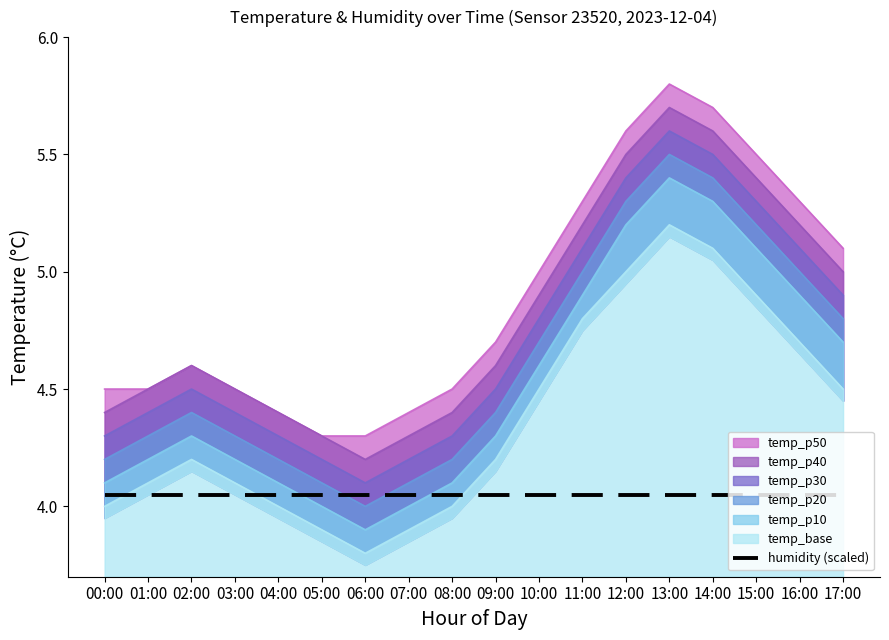

What is the difference between the highest and lowest values at 01:00?

0.4